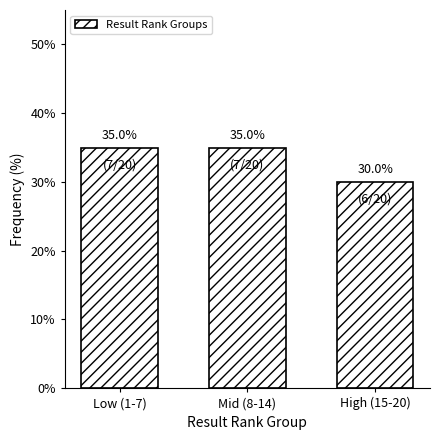

Reading left to right, transcribe all the data shown in this chart.

Low (1-7)=35	Mid (8-14)=35	High (15-20)=30